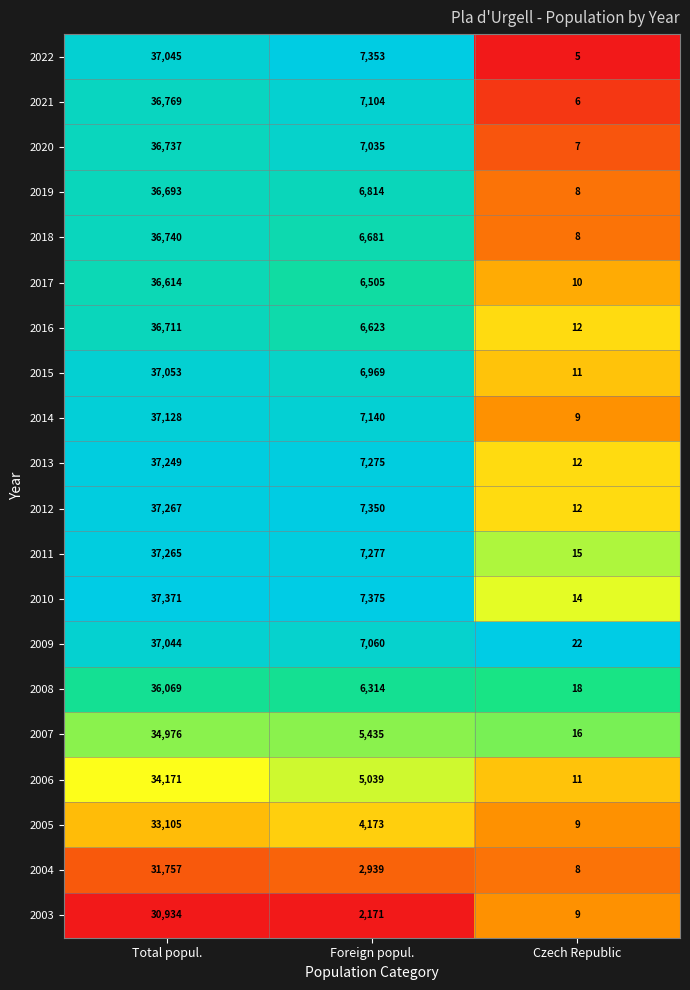

Rank the categories by 2015 value from highest to lowest.

Total popul., Foreign popul., Czech Republic